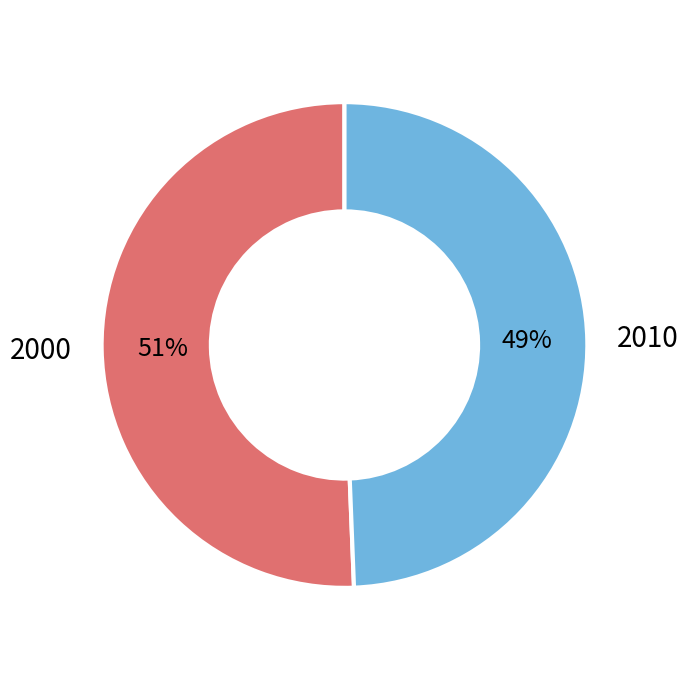

Does any single category account for the majority?

Yes